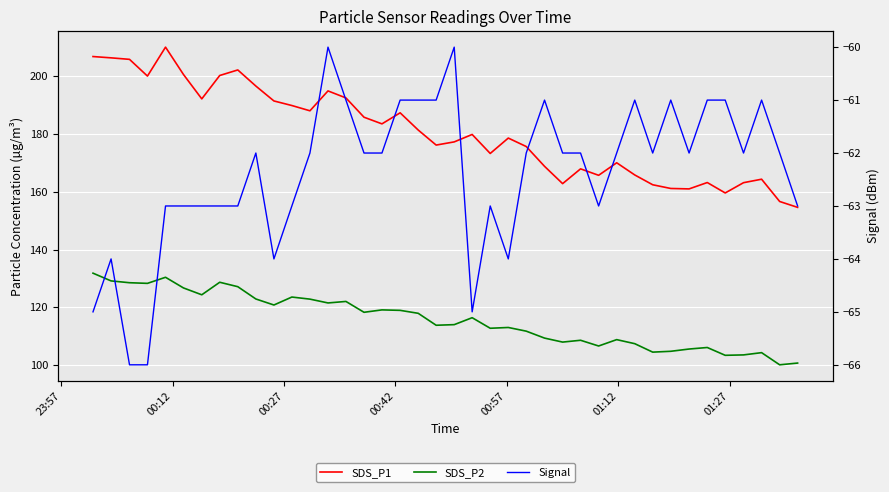

What is the difference between the maximum and minimum values in the SDS_P1 series?

55.4